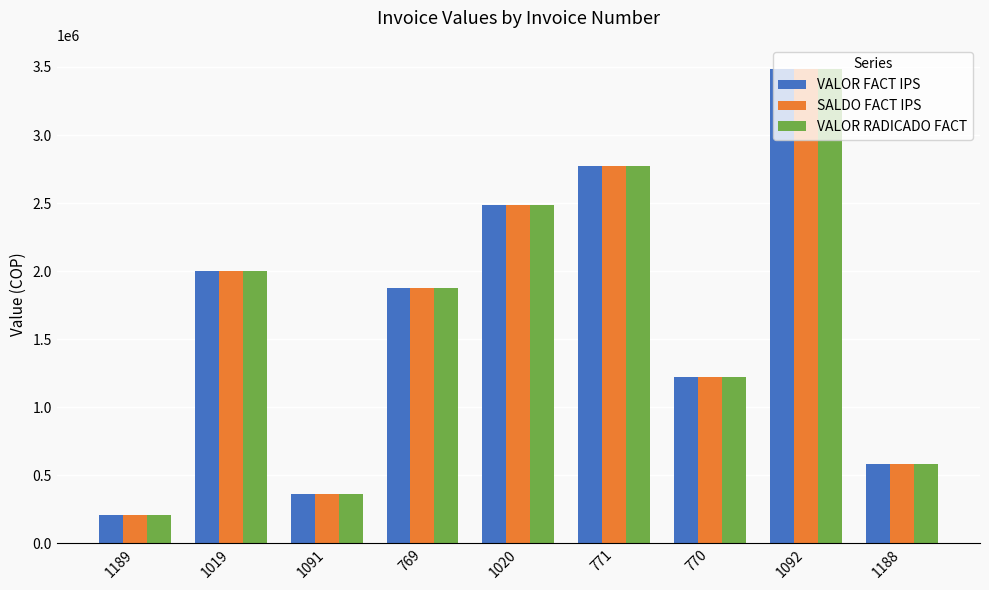

Count the number of categories in the chart.

9